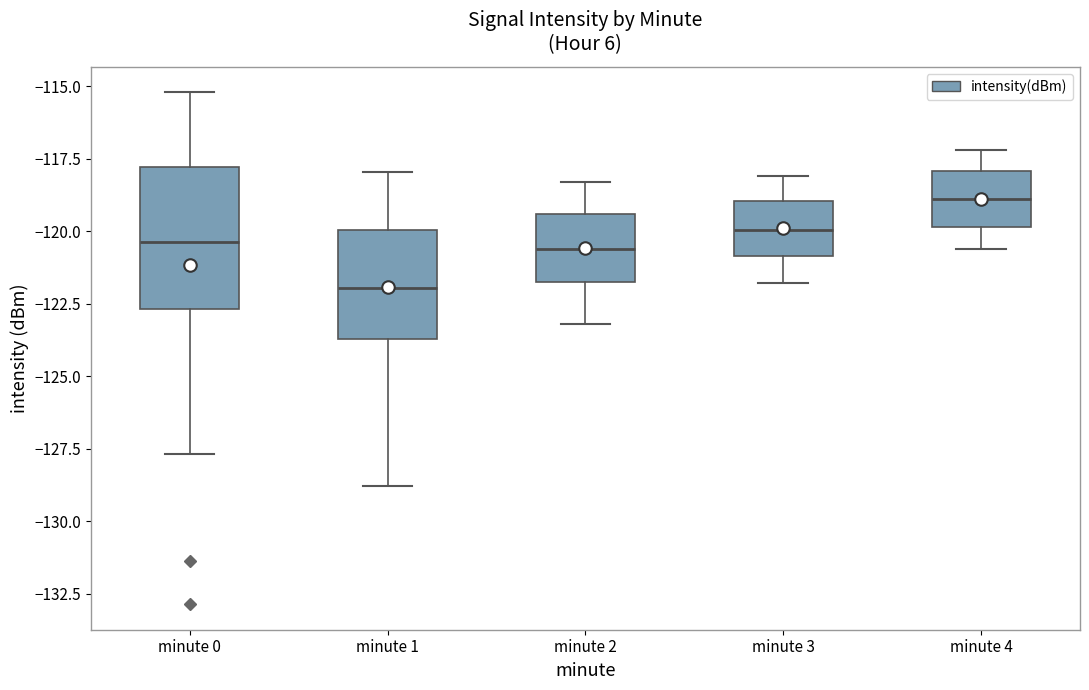

Reading left to right, transcribe this box plot: for each box, give where its median line is, the range the box spans, and where its two whiskers end, as read against the y-axis. The values are not printed on the chart, so give them approximately, as read against the axis.

minute 0: median -120.5, box -122.5 to -118.0, whiskers -127.5 to -115.0
minute 1: median -122.0, box -123.5 to -120.0, whiskers -129.0 to -118.0
minute 2: median -120.5, box -121.5 to -119.5, whiskers -123.0 to -118.5
minute 3: median -120.0, box -121.0 to -119.0, whiskers -122.0 to -118.0
minute 4: median -119.0, box -120.0 to -118.0, whiskers -120.5 to -117.0